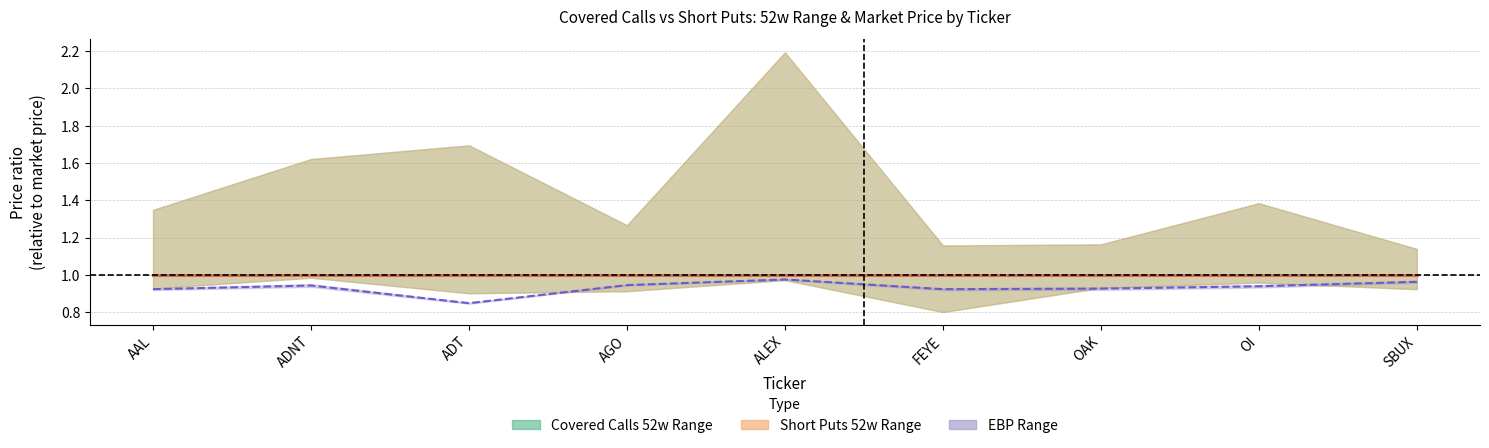

True or false: Avg EBP and Short Puts Market Price cross at least once.

False